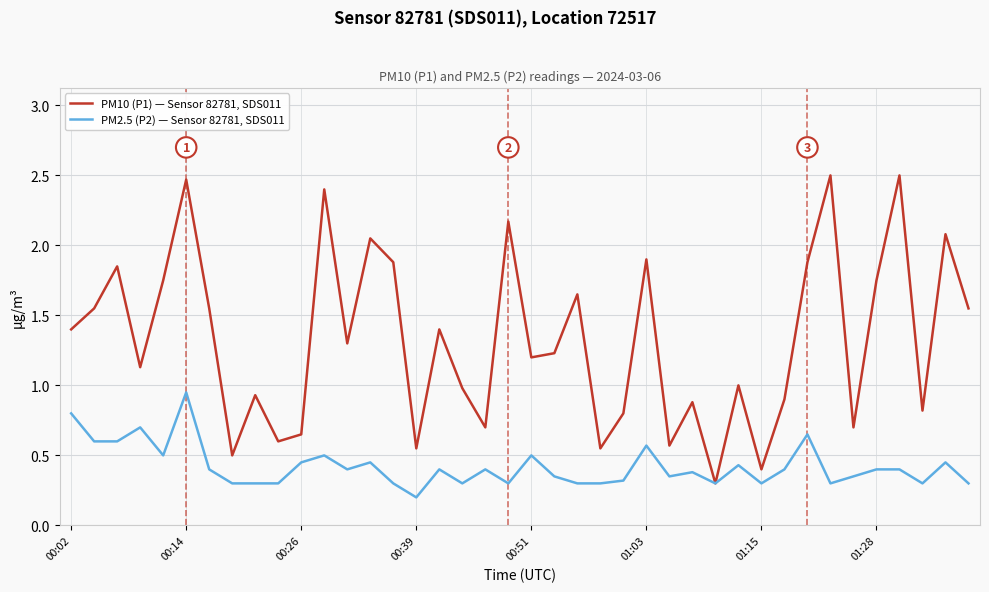

Which series has the largest total across all categories?

PM10 (P1) — Sensor 82781, SDS011